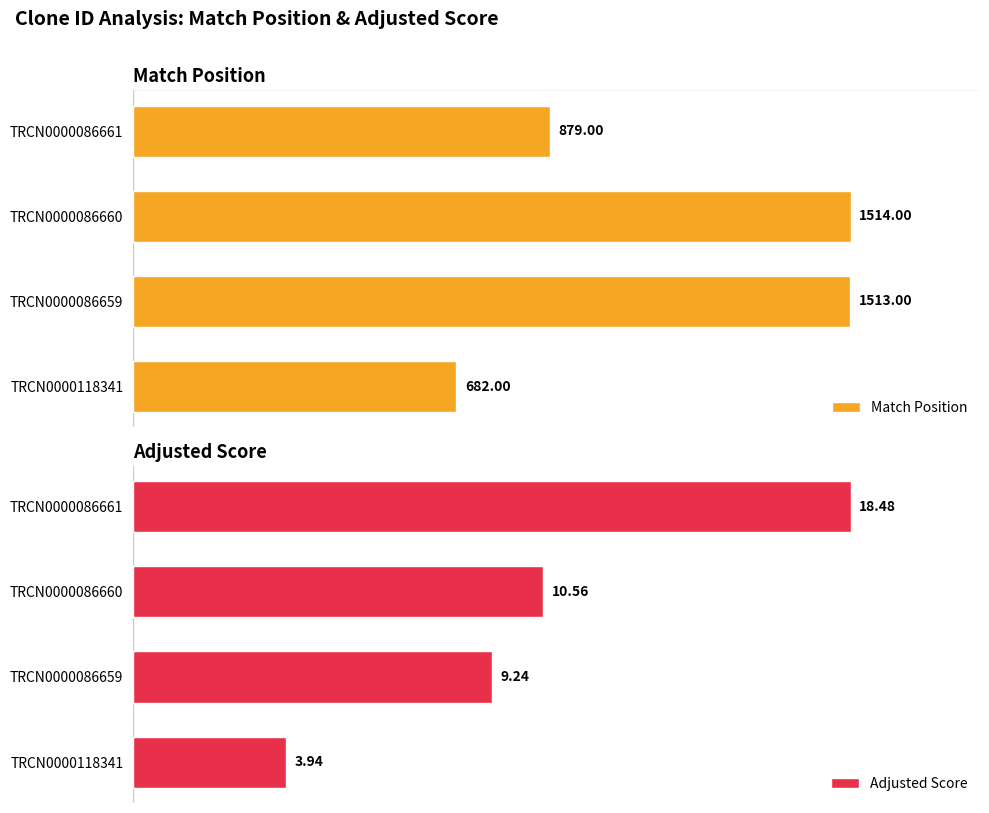

List the labels in order of Match Position value, smallest first.

TRCN0000118341, TRCN0000086661, TRCN0000086659, TRCN0000086660